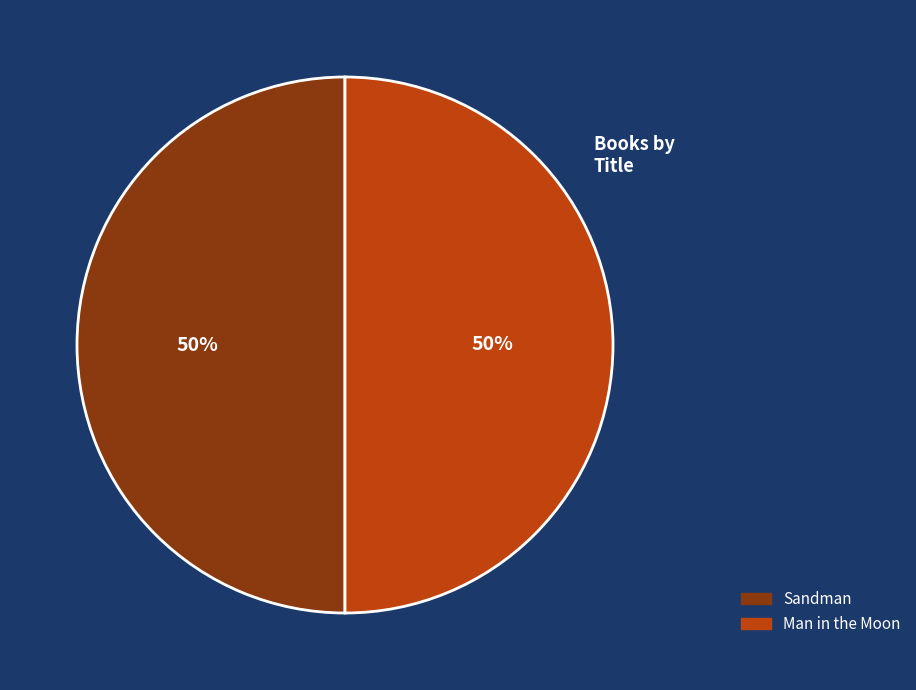

Do Sandman and Man in the Moon together represent more than half of the pie?

Yes